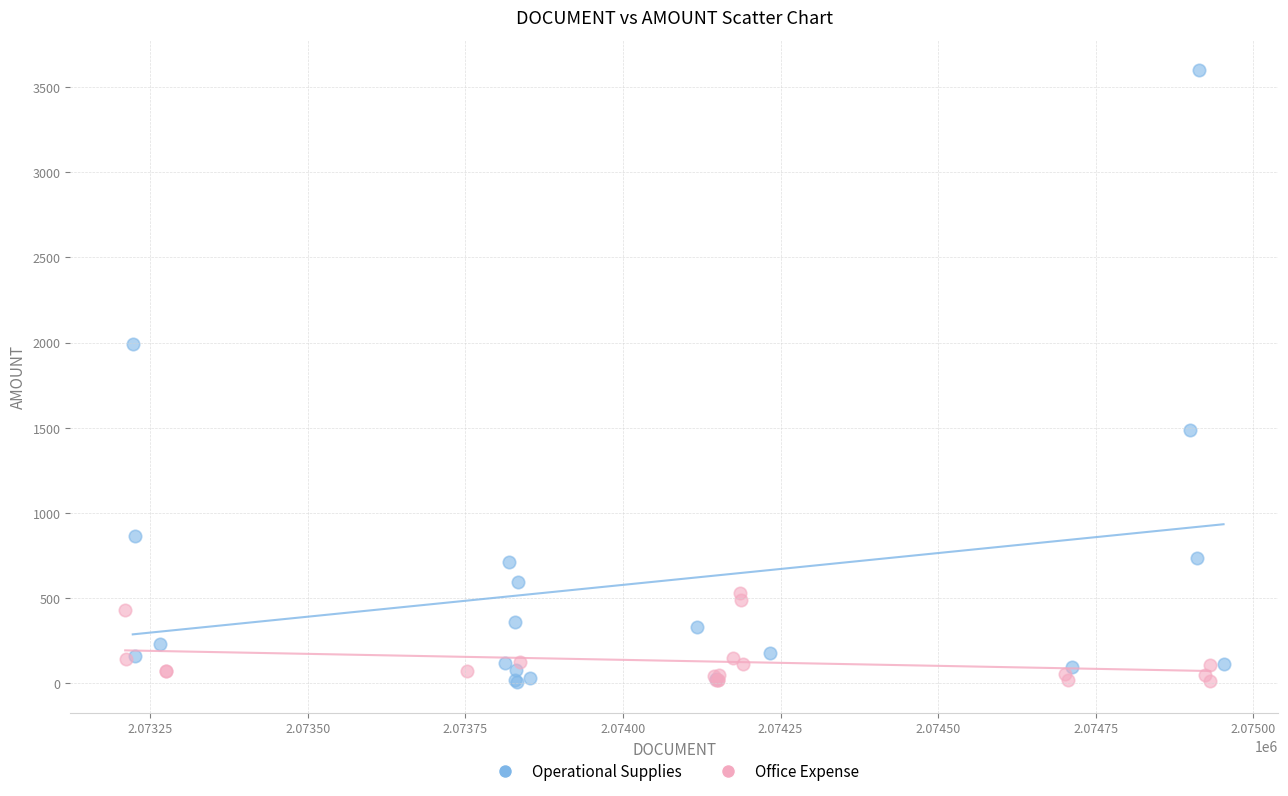

Which series has the largest Y range (max minus min)?

Operational Supplies